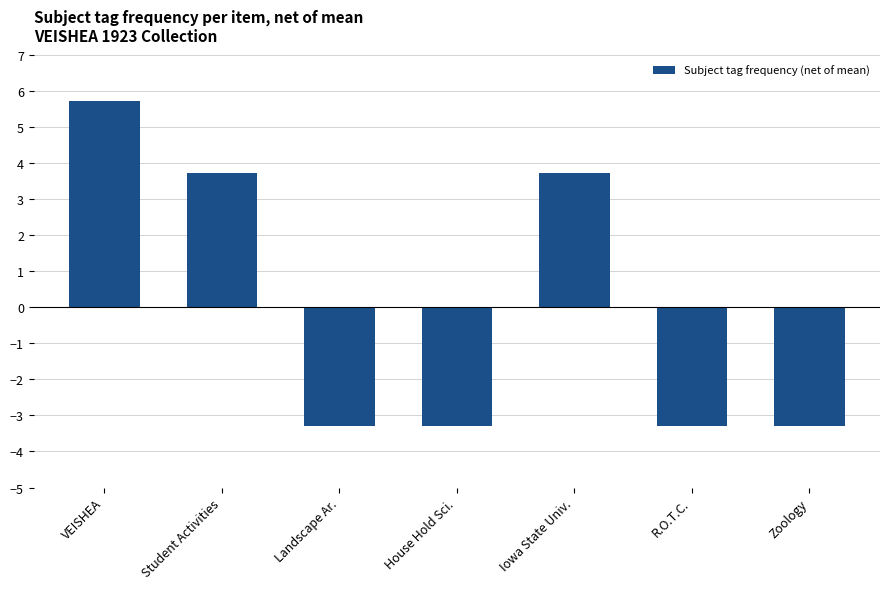

What is the value of the 3rd bar from the left?

-3.3